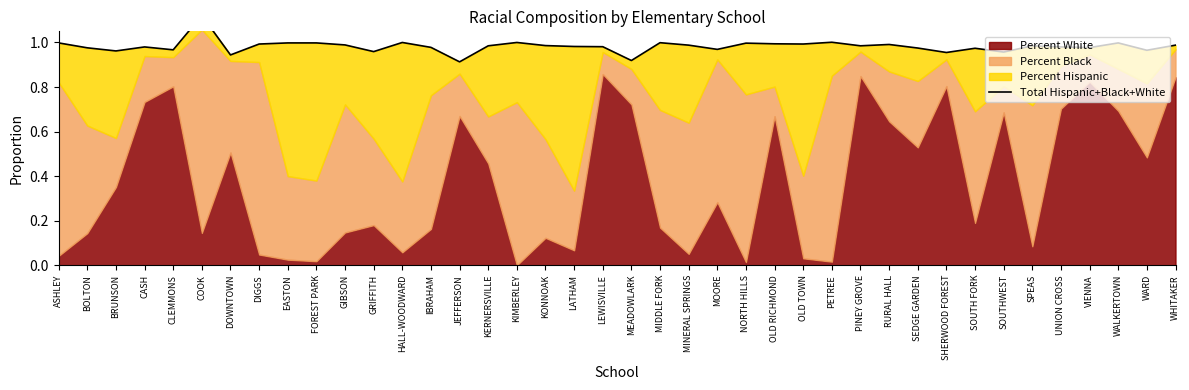

Reading left to right, extract all data points from this chart.

ASHLEY=1.0	BOLTON=1.0	BRUNSON=1.0	CASH=1.0	CLEMMONS=1.0	COOK=1.1	DOWNTOWN=0.9	DIGGS=1.0	EASTON=1.0	FOREST PARK=1.0	GIBSON=1.0	GRIFFITH=1.0	HALL-WOODWARD=1.0	IBRAHAM=1.0	JEFFERSON=0.9	KERNERSVILLE=1.0	KIMBERLEY=1.0	KONNOAK=1.0	LATHAM=1.0	LEWISVILLE=1.0	MEADOWLARK=0.9	MIDDLE FORK=1.0	MINERAL SPRINGS=1.0	MOORE=1.0	NORTH HILLS=1.0	OLD RICHMOND=1.0	OLD TOWN=1.0	PETREE=1.0	PINEY GROVE=1.0	RURAL HALL=1.0	SEDGE GARDEN=1.0	SHERWOOD FOREST=1.0	SOUTH FORK=1.0	SOUTHWEST=1.0	SPEAS=1.0	UNION CROSS=1.0	VIENNA=1.0	WALKERTOWN=1.0	WARD=1.0	WHITAKER=1.0